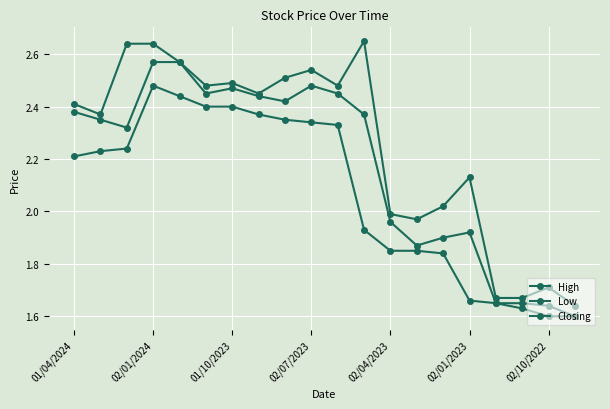

How many values in the High series are below 2?

6